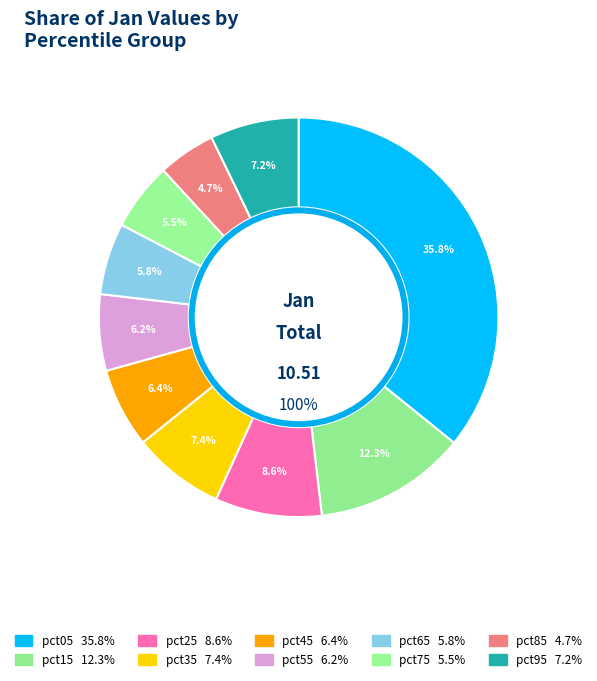

Is pct45 the majority of the pie?

No